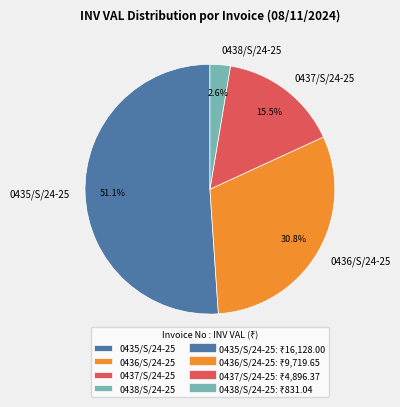

What percentage is the 0435/S/24-25 slice, to the nearest percent?

51%